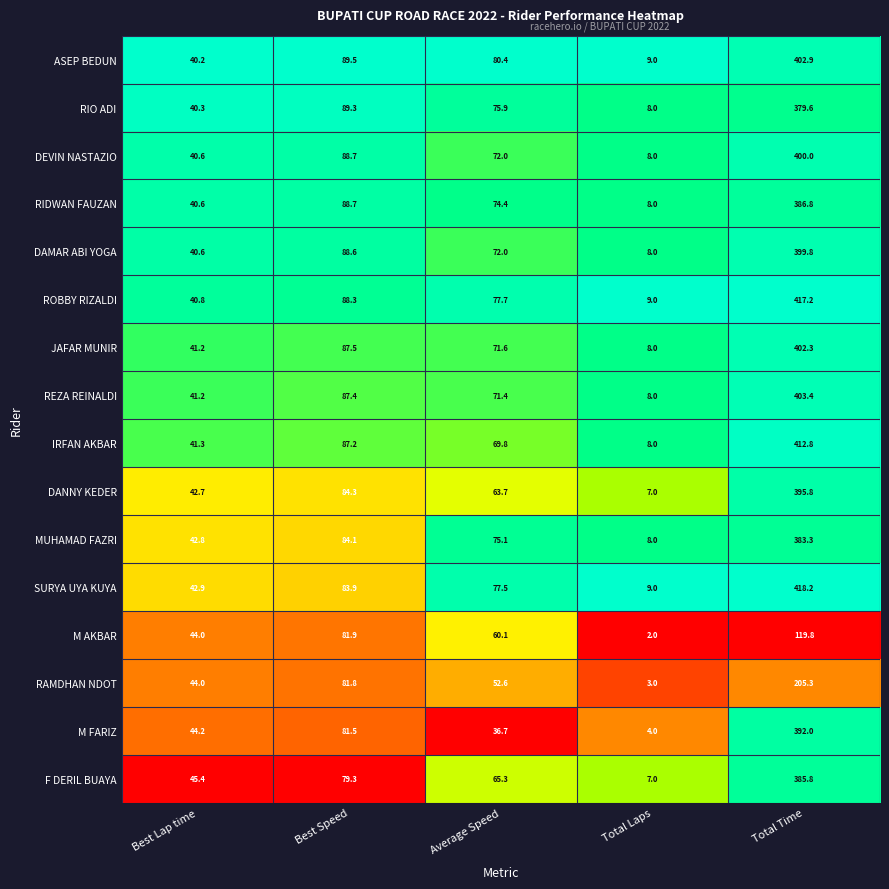

What is the spread (max minus min) of values at Best Speed?

10.2